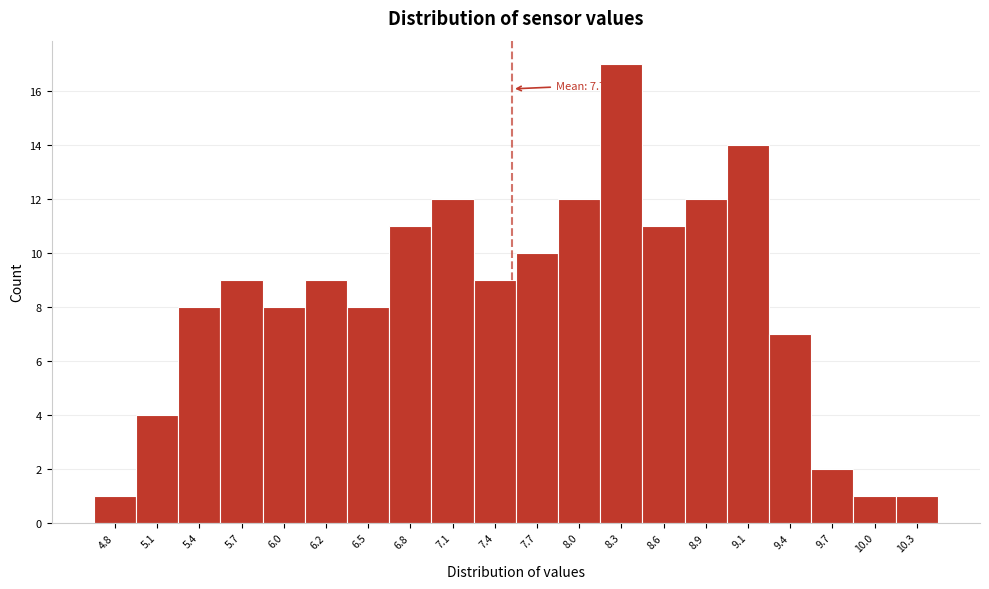

Reading left to right, what are all the values shown in this chart?

4.8=1	5.1=4	5.4=8	5.7=9	6.0=8	6.2=9	6.5=8	6.8=11	7.1=12	7.4=9	7.7=10	8.0=12	8.3=17	8.6=11	8.9=12	9.1=14	9.4=7	9.7=2	10.0=1	10.3=1